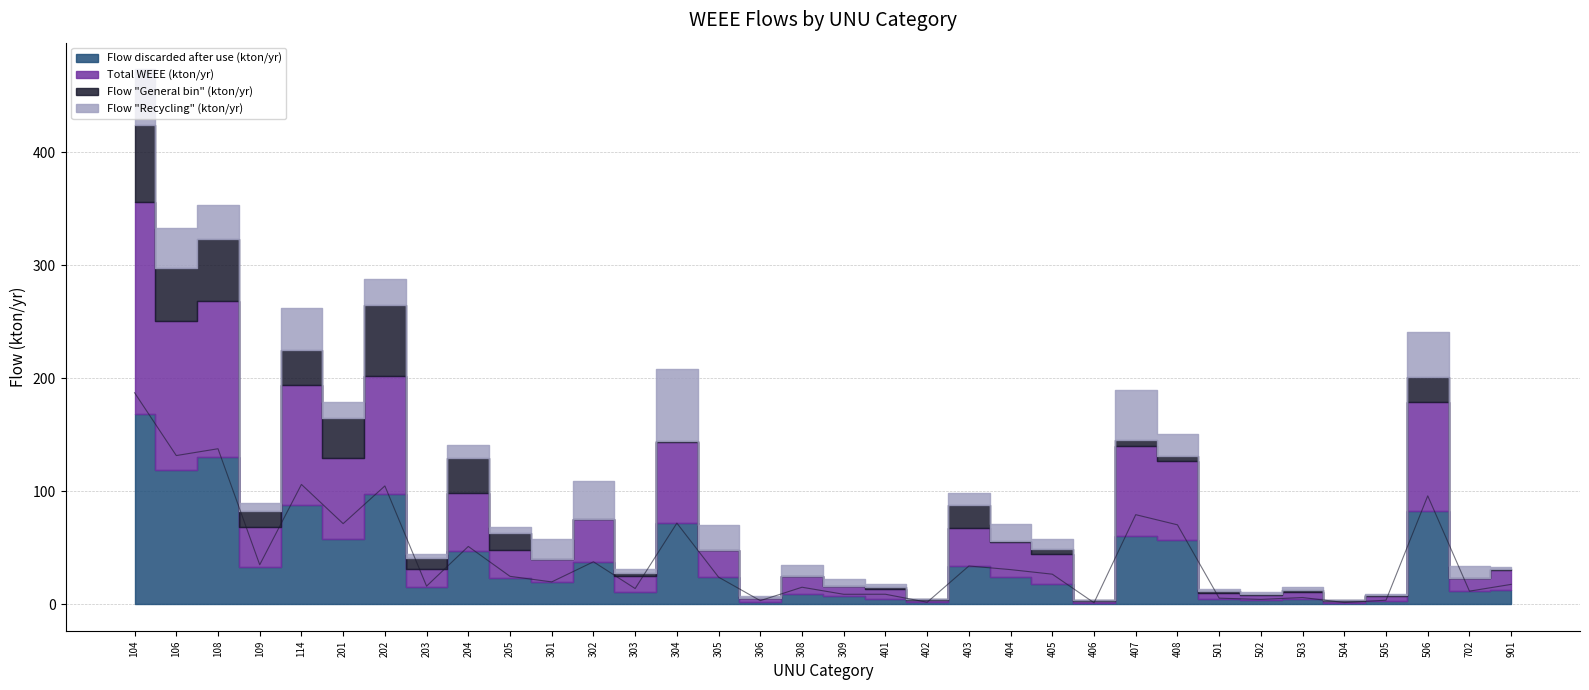

What is the spread (max minus min) of values at 401?

7.6